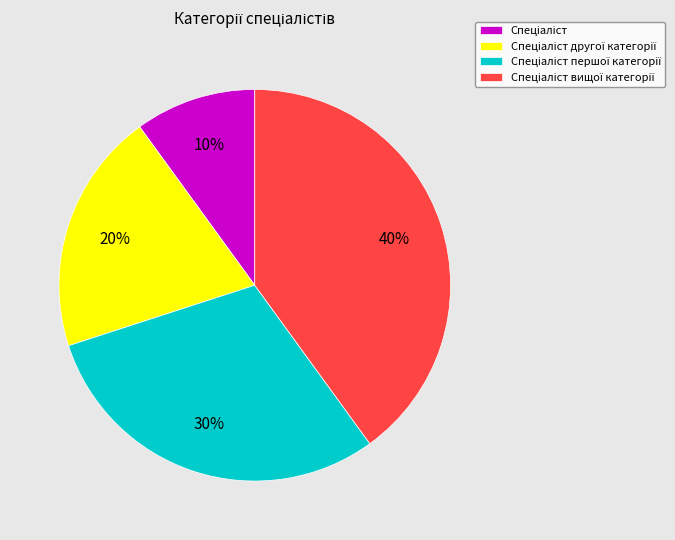

Is there a majority slice in this chart?

No